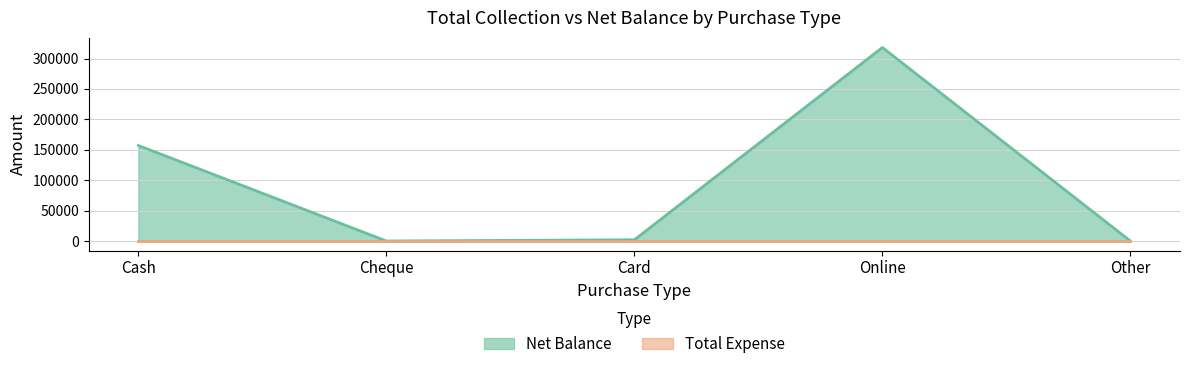

Where is the first local minimum?

Cheque